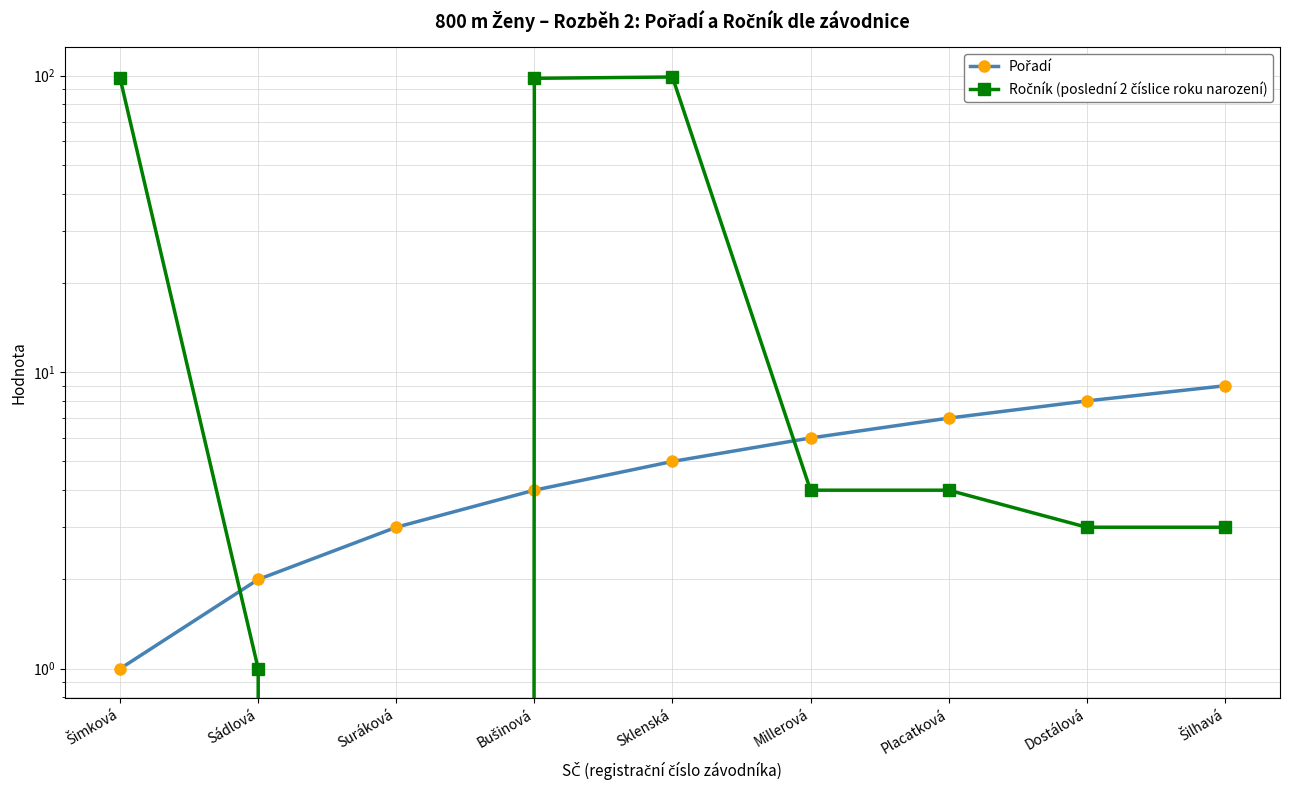

What is the label of the 9th point from the right?

Šimková